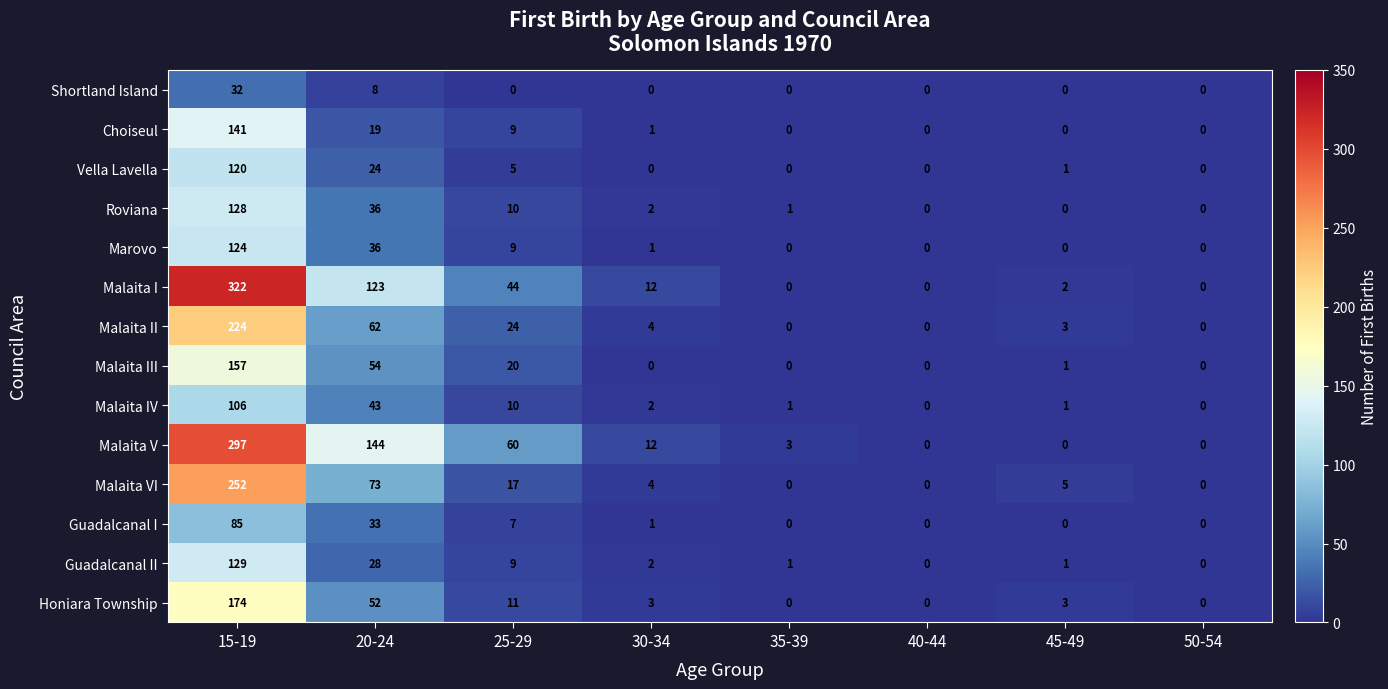

At how many categories does at least one series exceed 125?

2